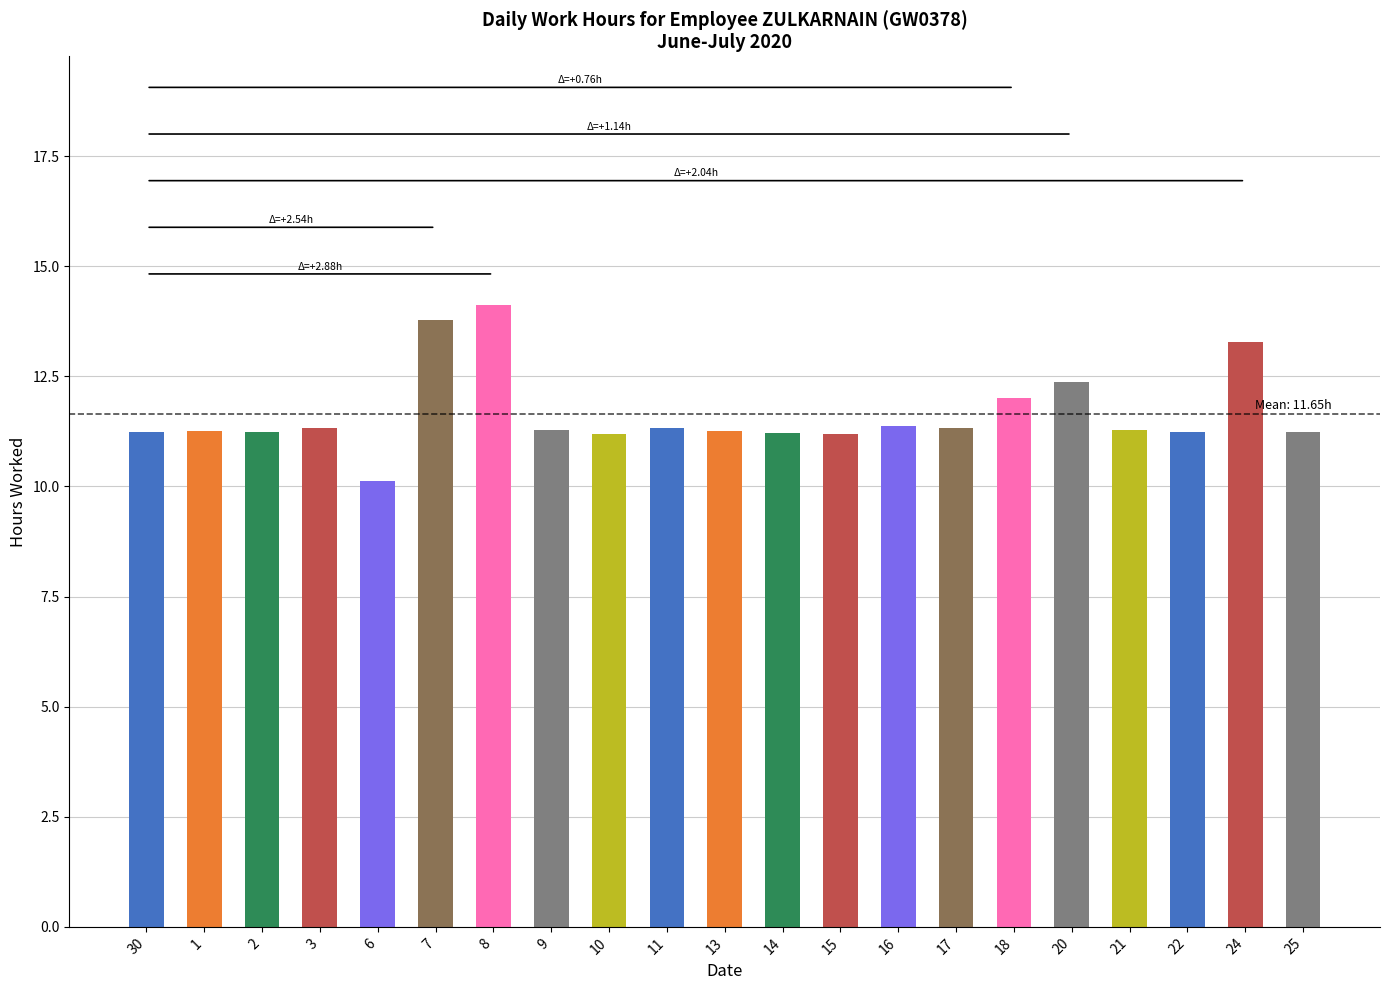

What position from the left is 16?

14